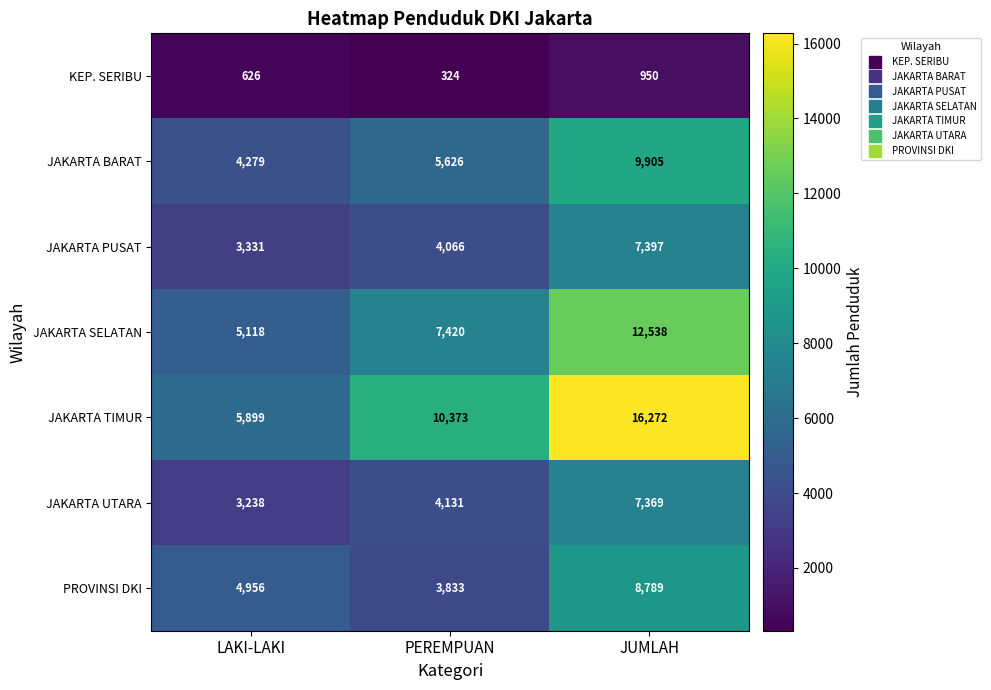

What is the spread (max minus min) of values at JUMLAH?

15322